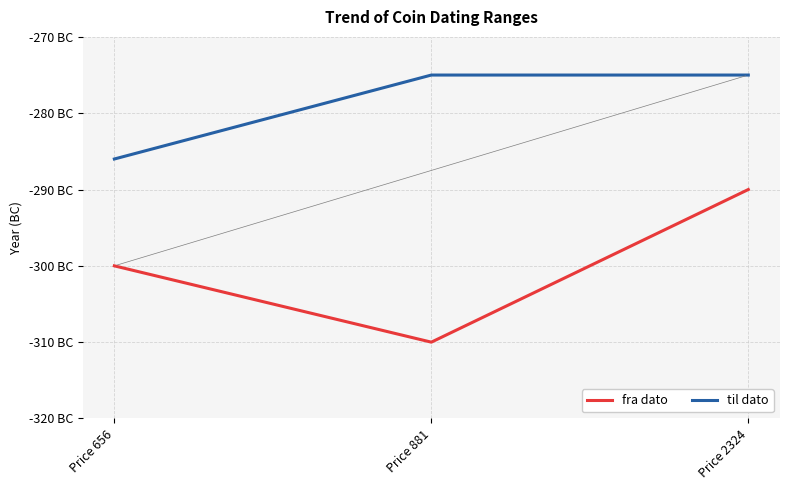

At which category is the sum across all series the highest?

Price 2324